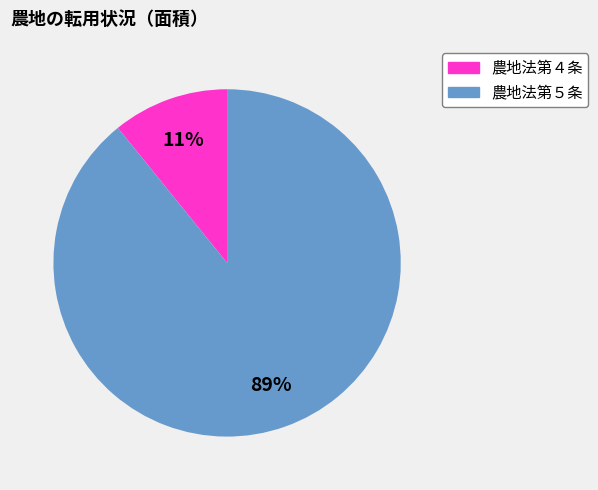

To the nearest percent, what is the average slice percentage?

50%